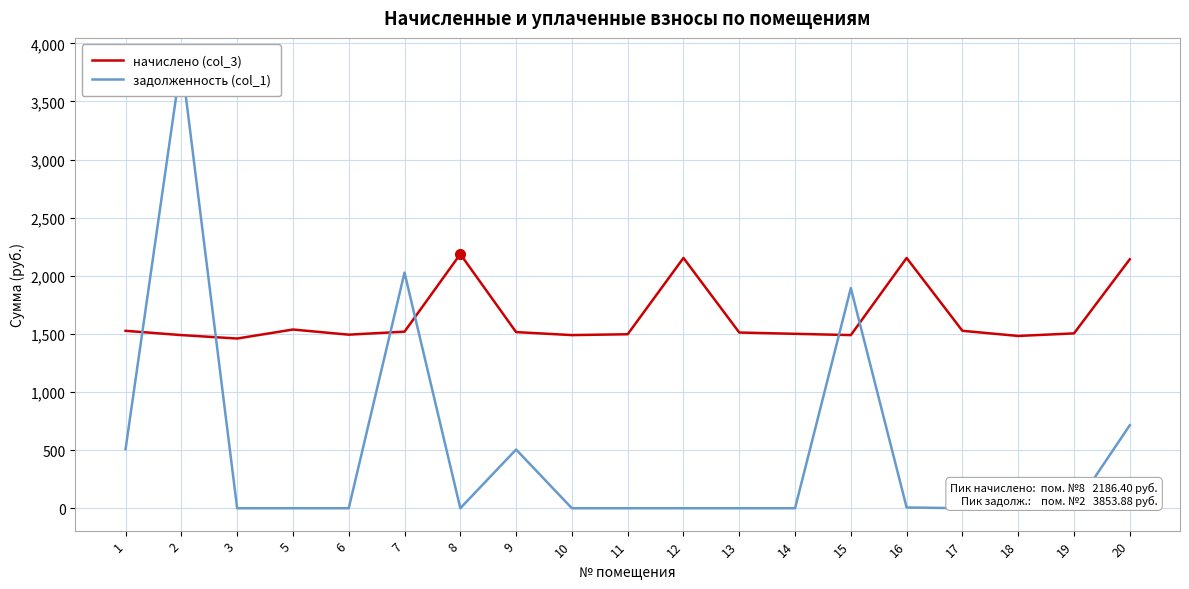

How many interior local valleys does the задолженность (col_1) series have?

1